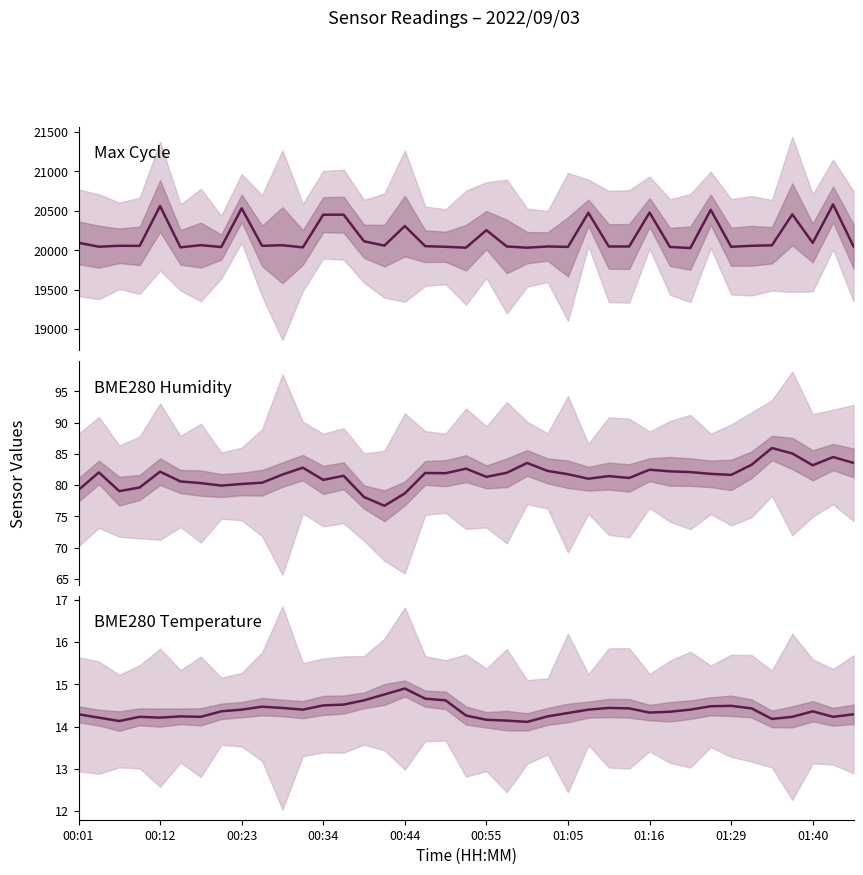

At which category is the sum across all series the highest?

37